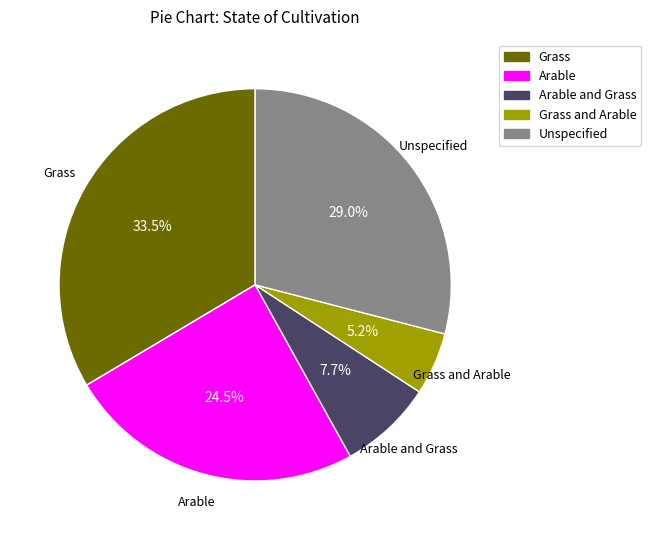

Which category has the biggest portion of the pie?

Grass